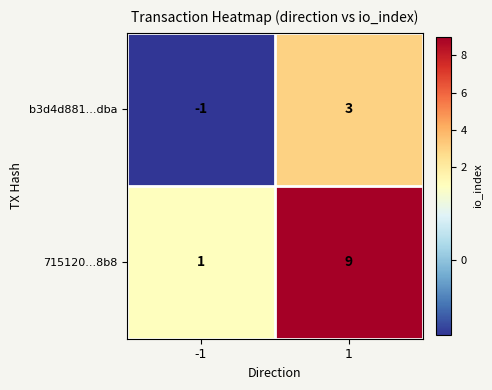

What is the average value of the 715120...8b8 series?

5